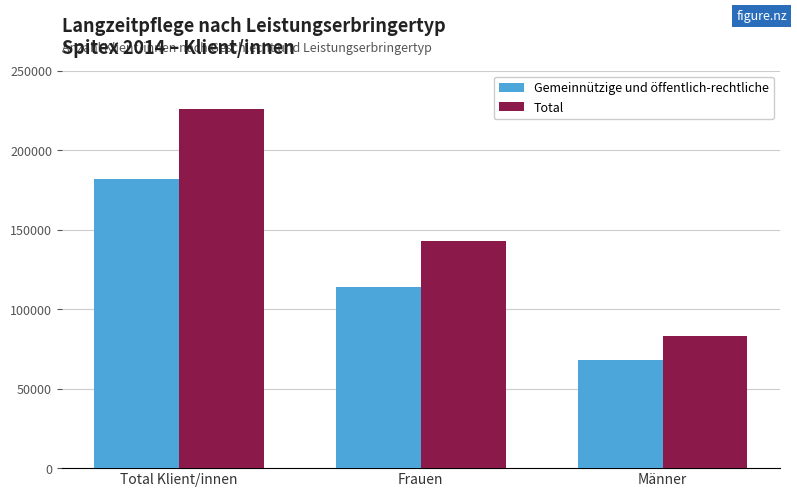

Is the value of Total at Frauen greater than the value of Gemeinnützige und öffentlich-rechtliche at Männer?

Yes